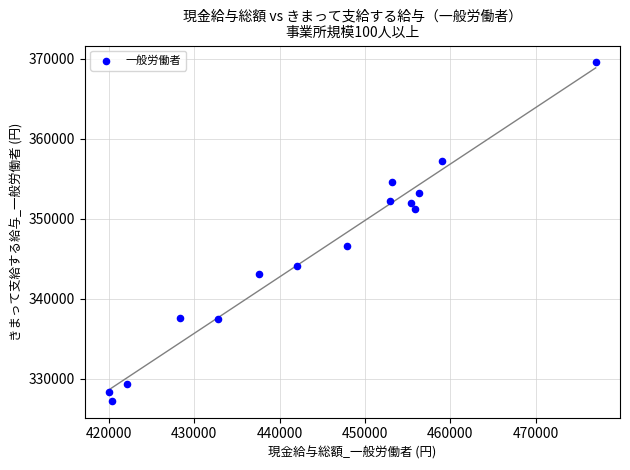

What is the range of X values (max minus min)?

56960